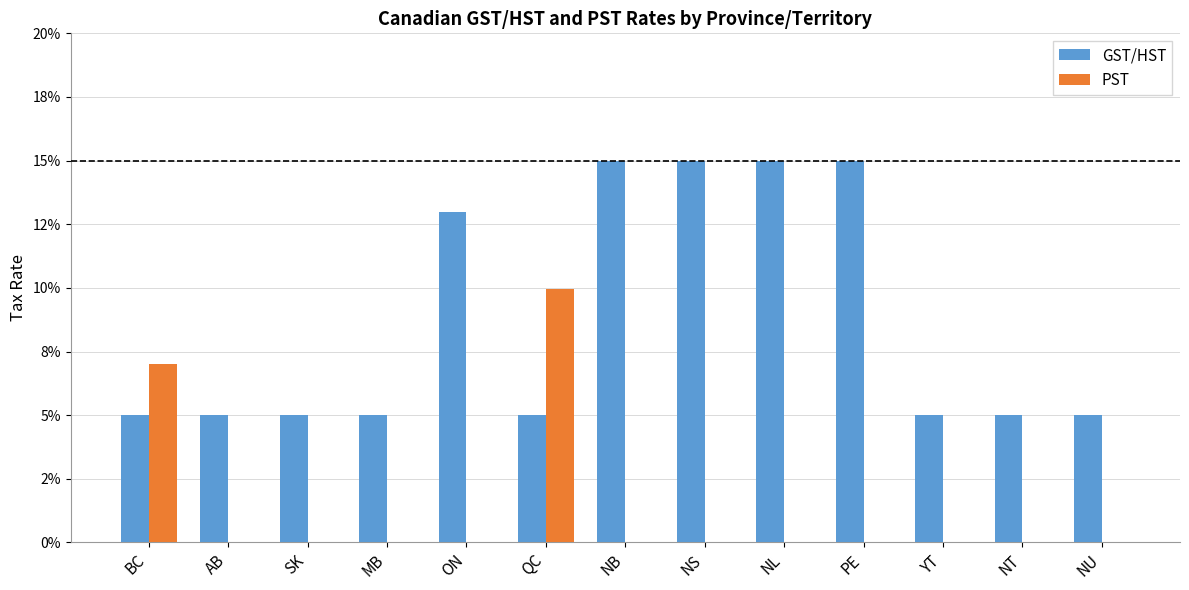

Reading right to left, transcribe all the data shown in this chart.

GST/HST: 0.1	0.1	0.1	0.1	0.1	0.1	0.1	0.1	0.1	0.1	0.1	0.1	0.1
PST: 0.0	0.0	0.0	0.0	0.0	0.0	0.0	0.1	0.0	0.0	0.0	0.0	0.1